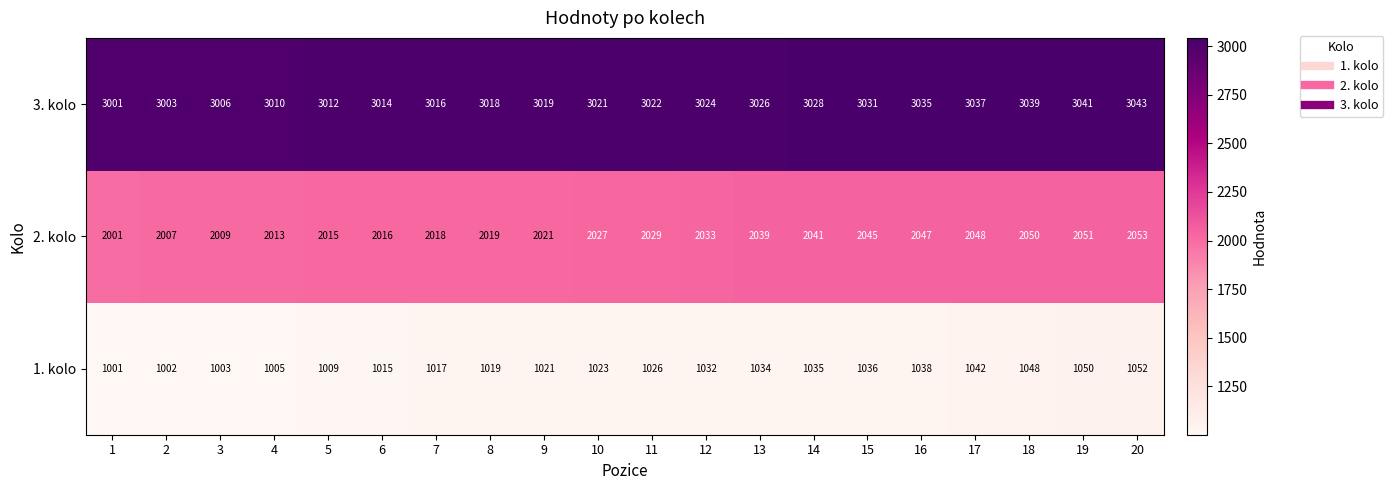

Which label corresponds to the smallest value in the chart?

1